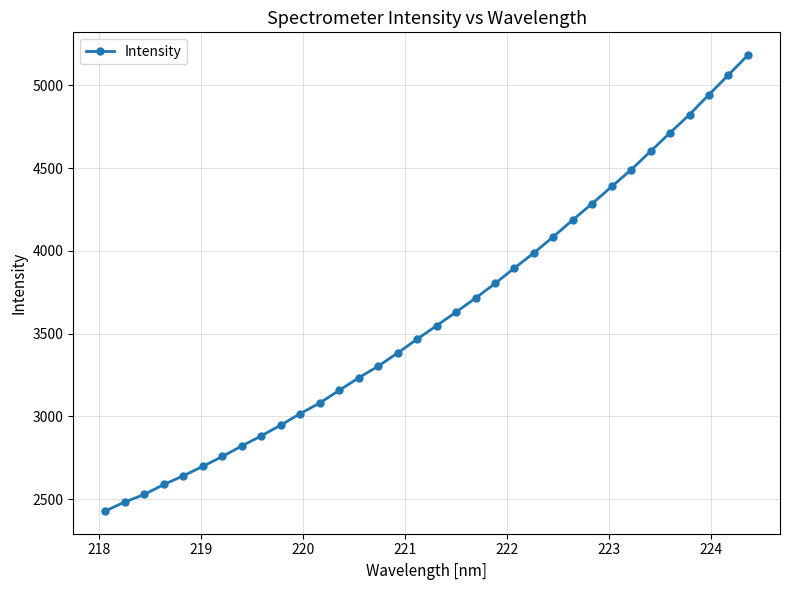

What is the smallest value displayed?

2429.1